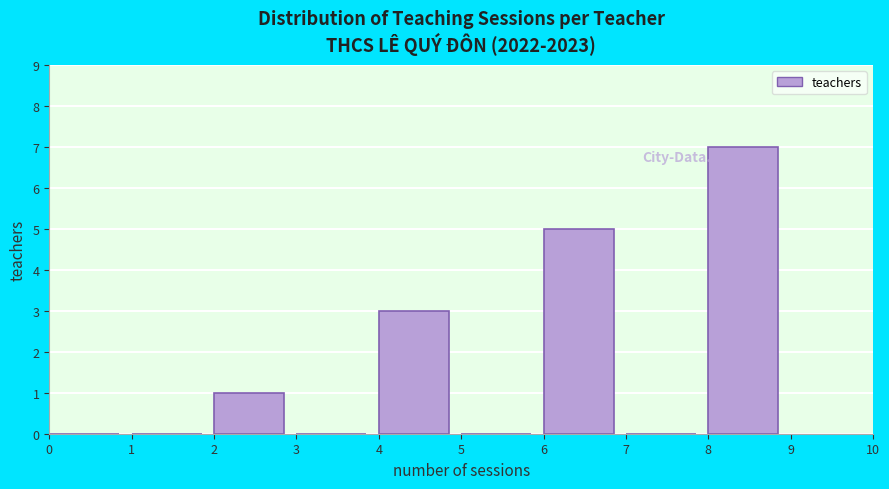

How tall is the bar that spans 6 to 7 on the x-axis? The values are not printed on the chart, so give them approximately, as read against the axis.

5